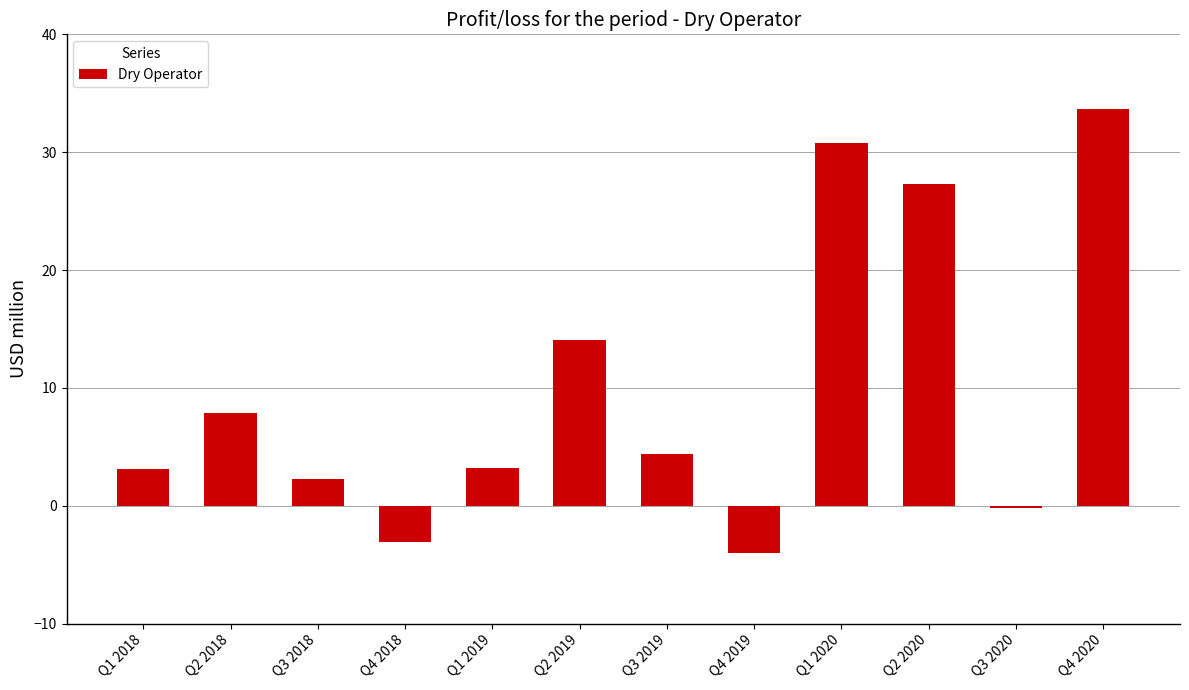

Approximately how many times larger is the value at Q1 2019 compared to Q1 2018?

1.0